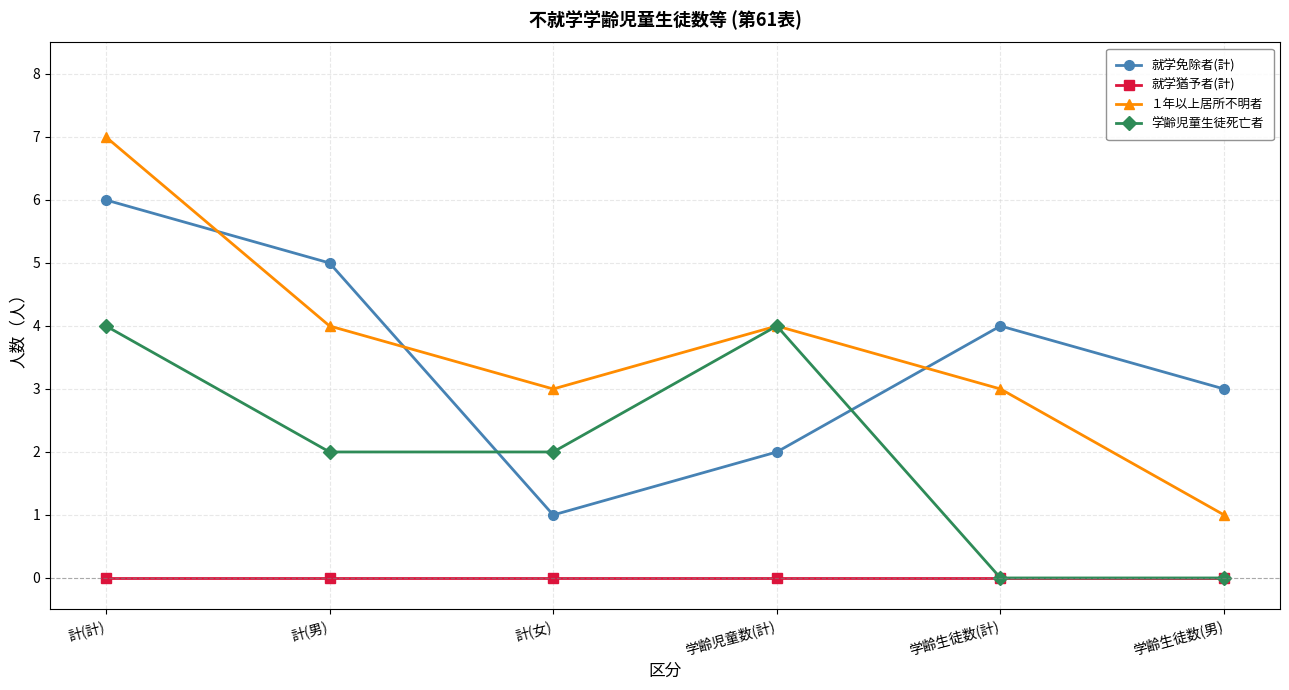

True or false: １年以上居所不明者 and 就学猶予者(計) intersect in this chart.

False